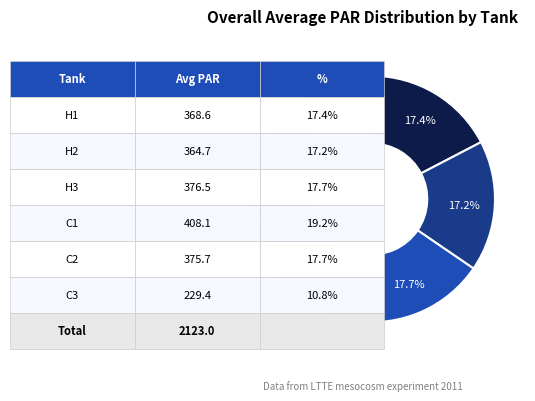

Is there a majority slice in this chart?

No